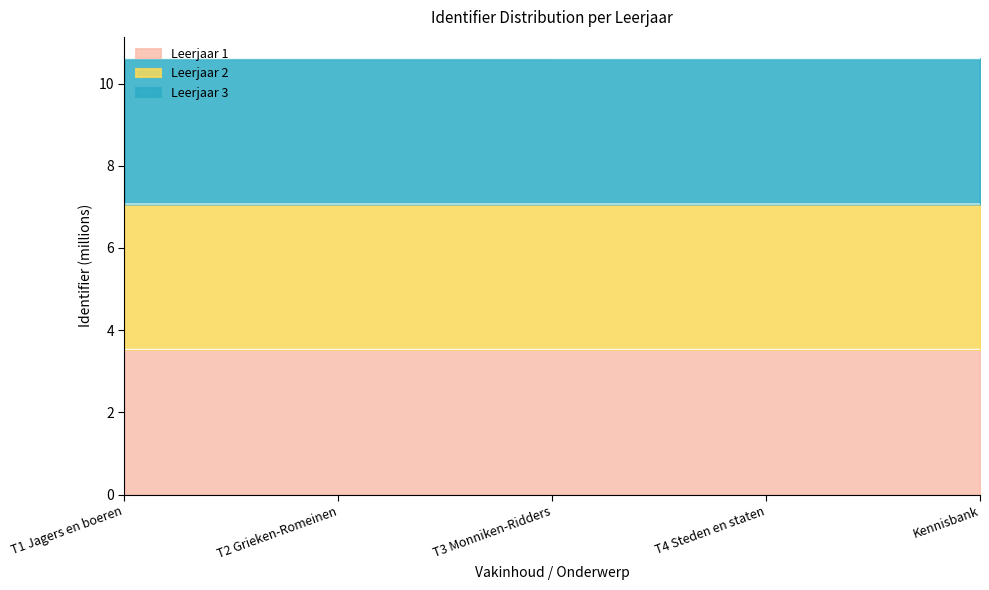

What is the average value of the Leerjaar 1 series?

3.5